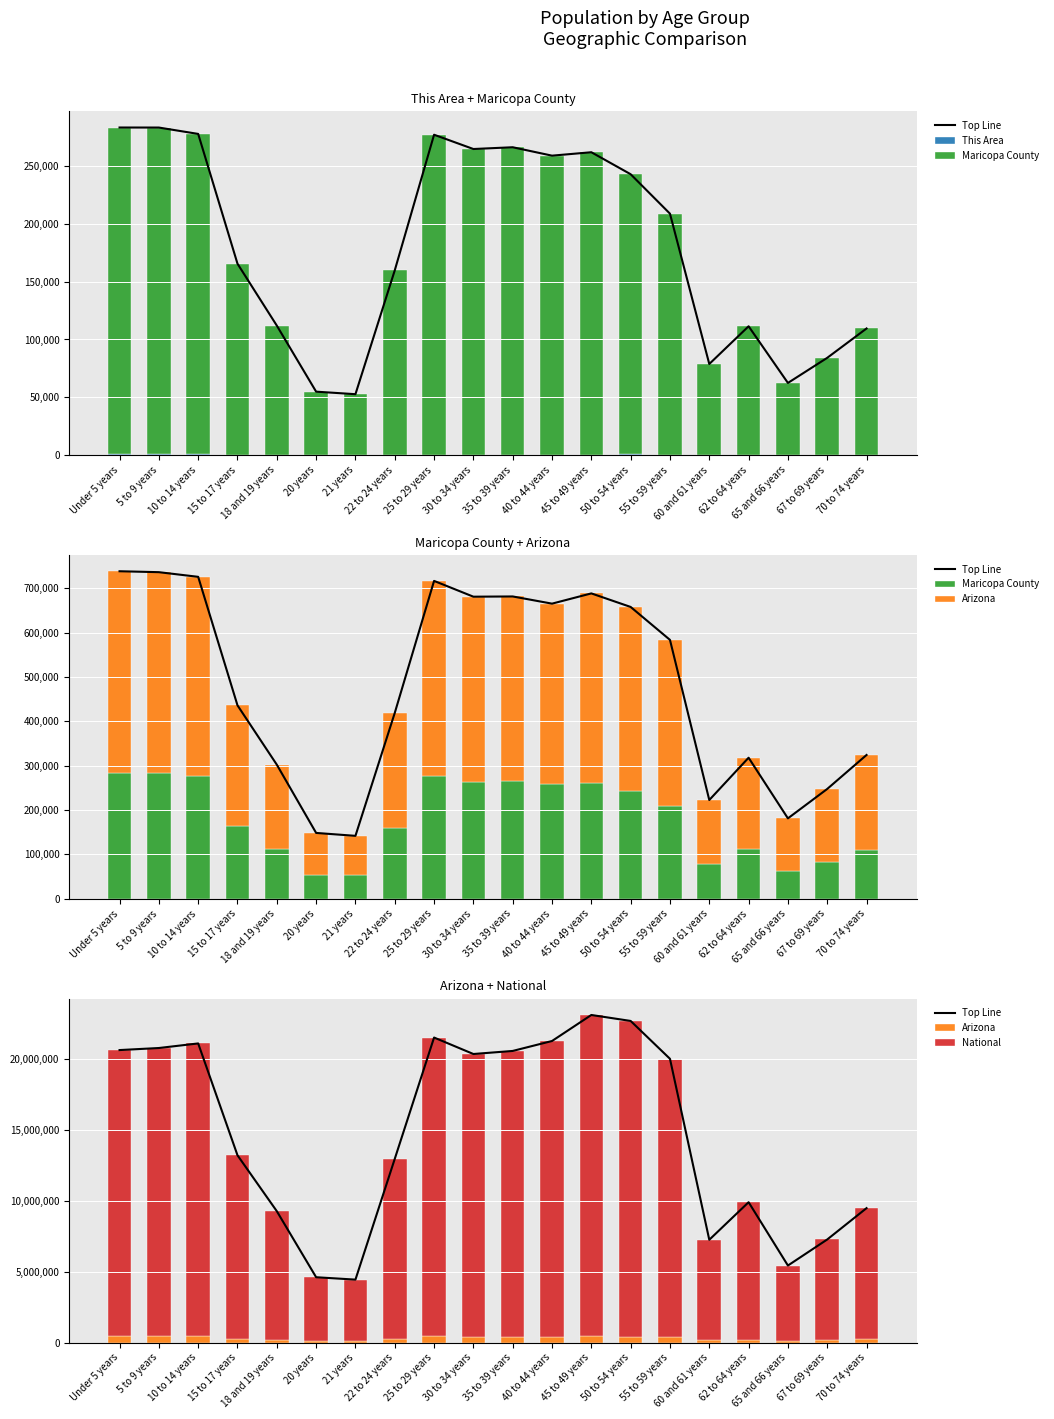

What is the value of the Maricopa County bar at the 12th from the left?

258629